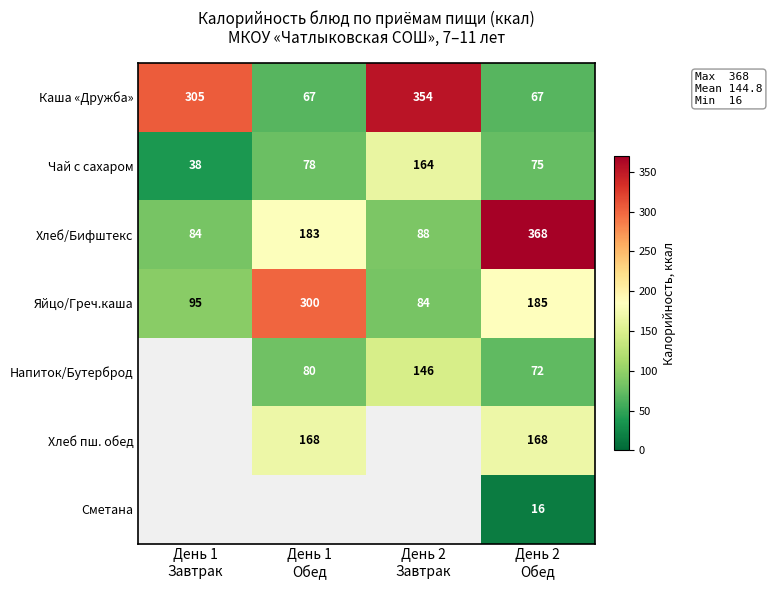

What is the difference between the maximum and minimum values in the Чай с сахаром series?

126